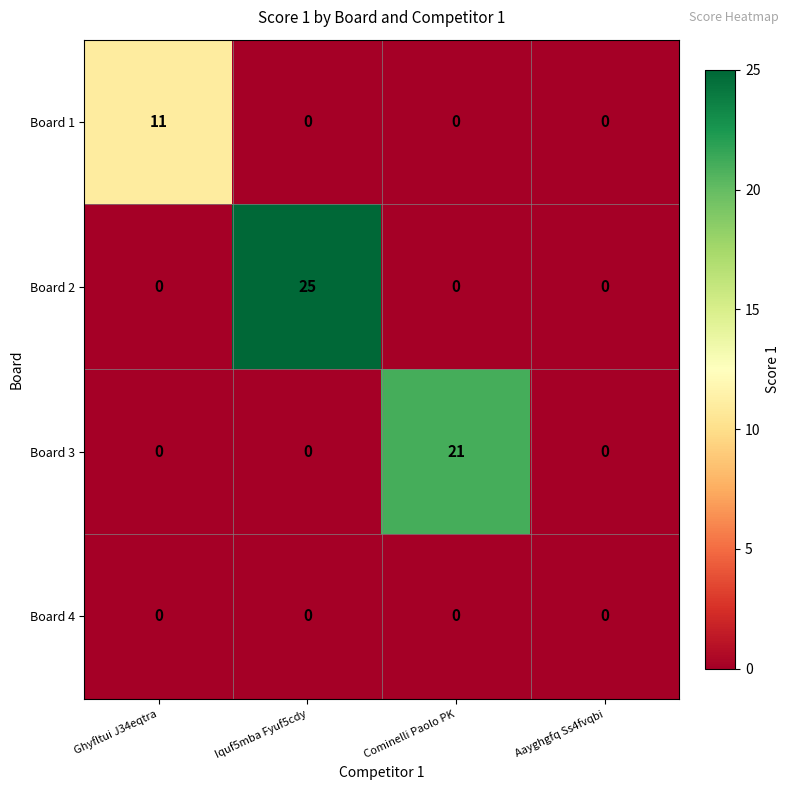

List the series in order of their peak value, highest first.

Board 2, Board 3, Board 1, Board 4